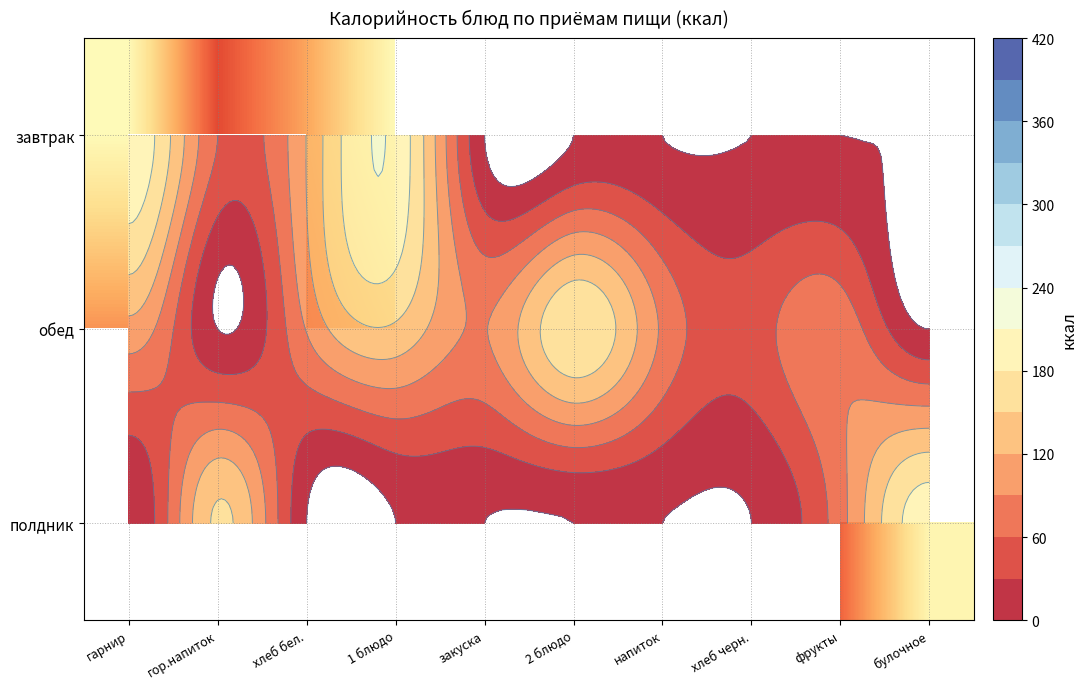

At how many categories does at least one series exceed 194?

3